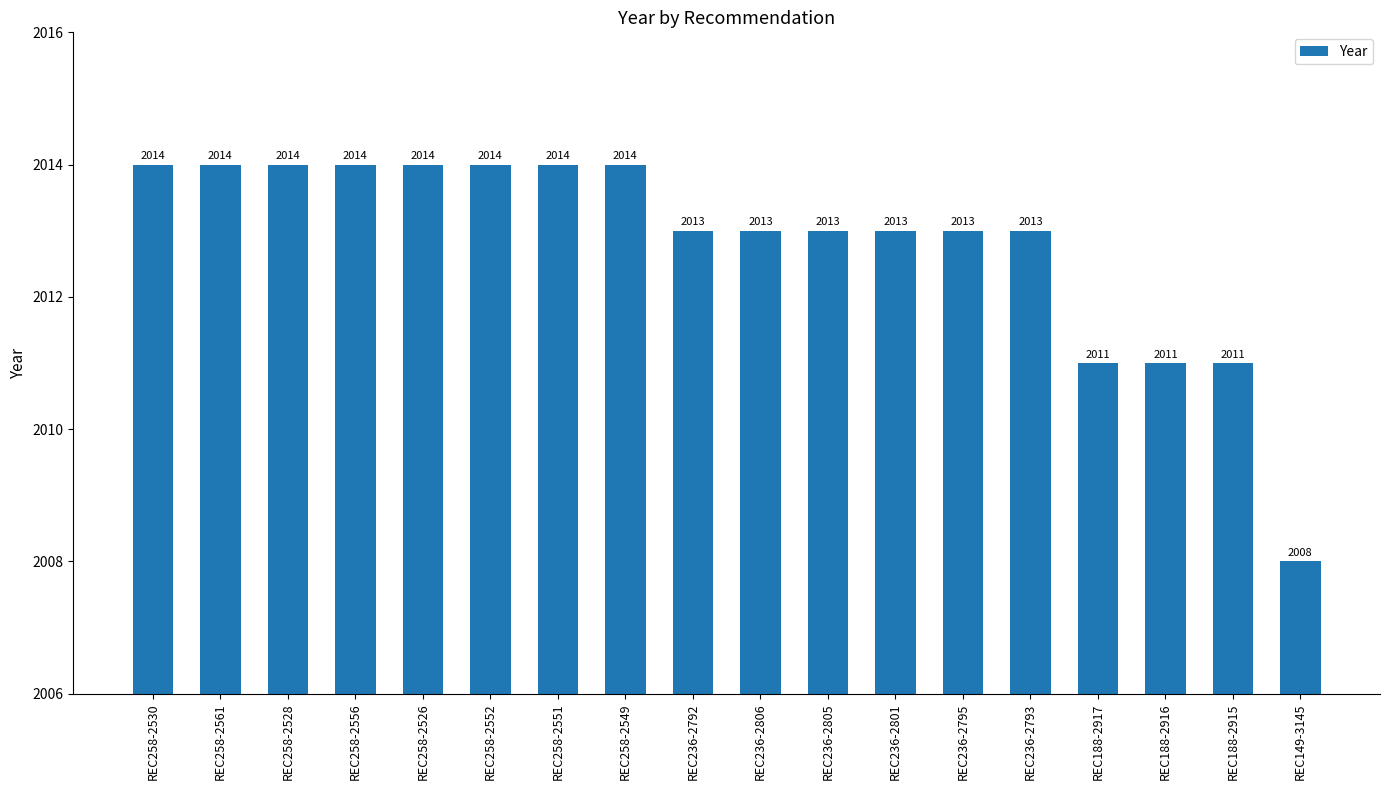

True or false: the data shows 3339 at REC188-2915.

False